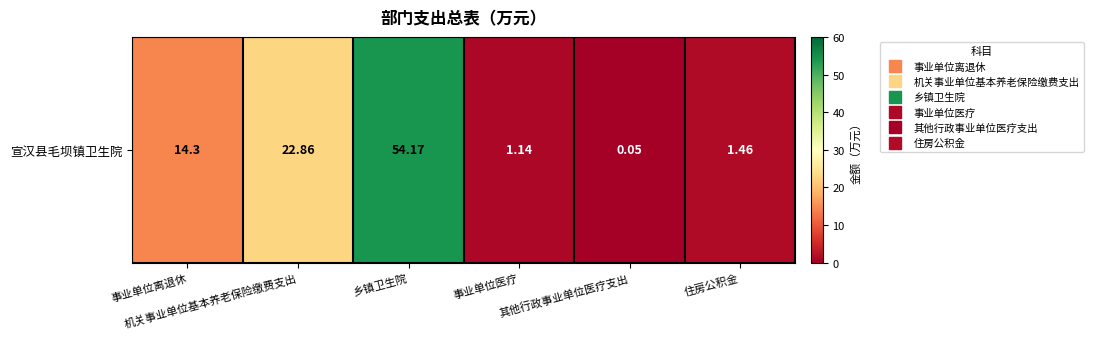

Which has a higher value, 乡镇卫生院 or 住房公积金?

乡镇卫生院